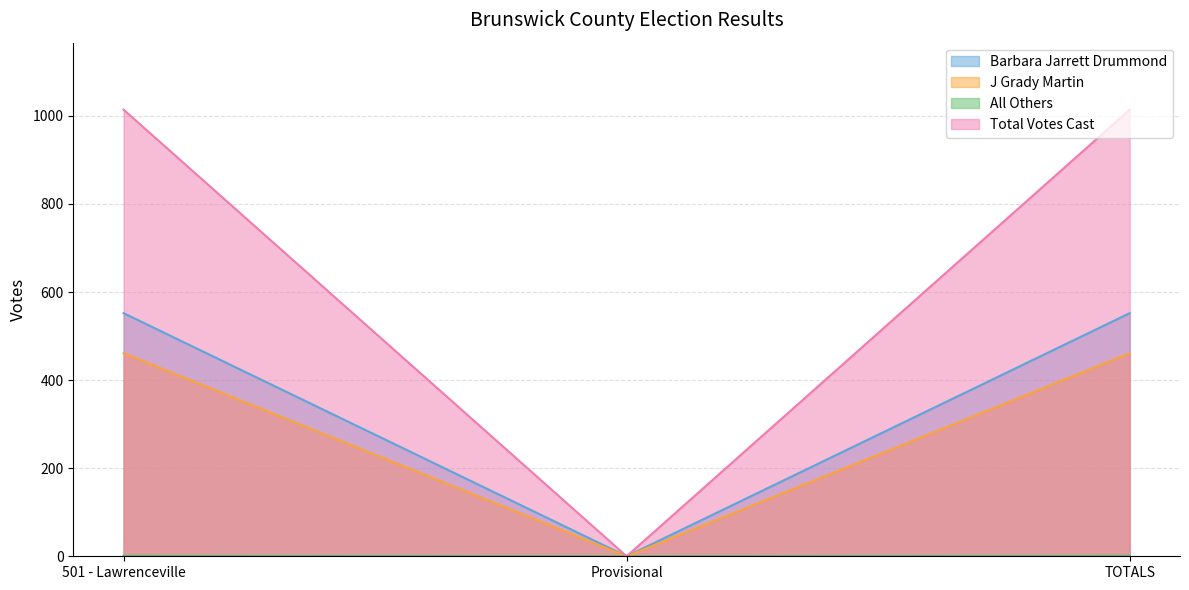

At which category does the chart reach its peak across all series?

501 - Lawrenceville